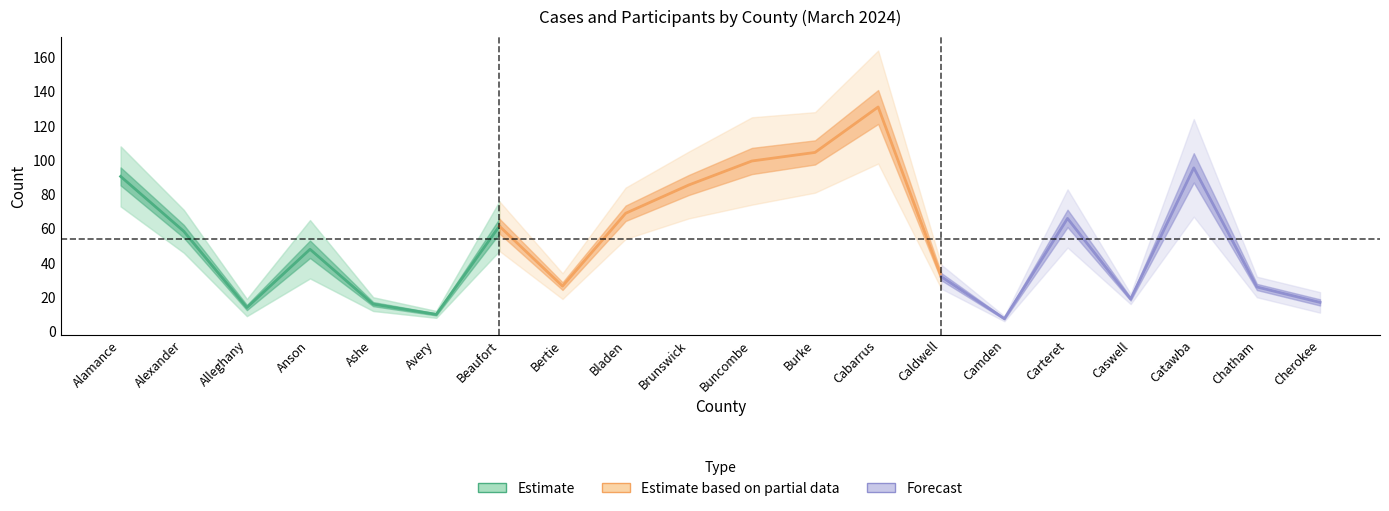

True or false: CASES has a value of 82 at Beaufort.

False